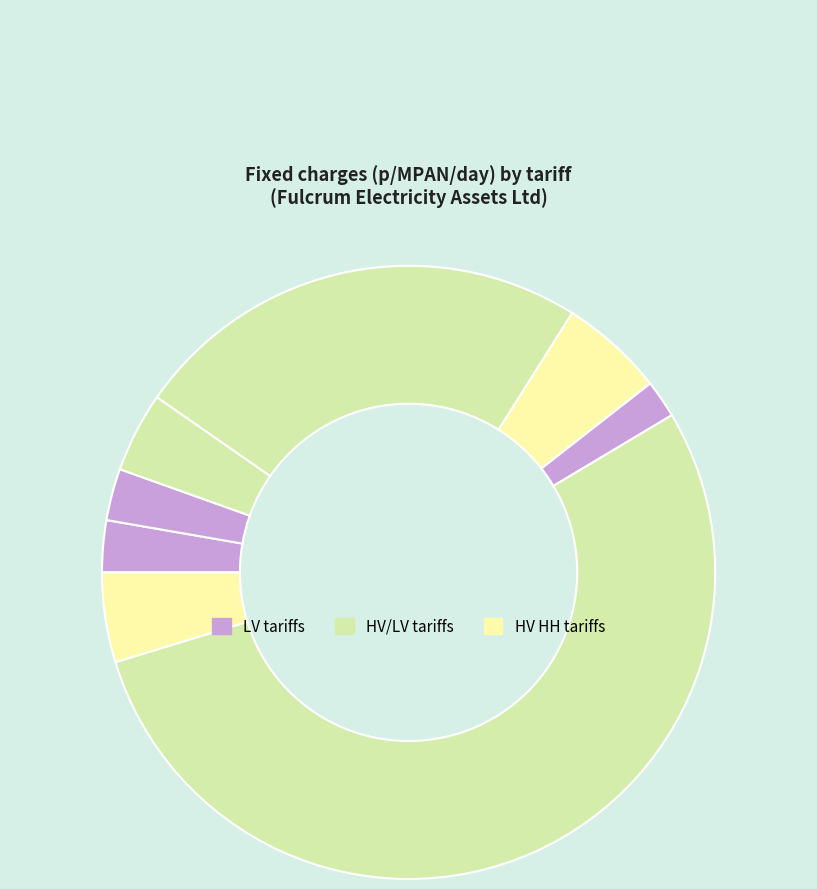

Is there a majority slice in this chart?

Yes